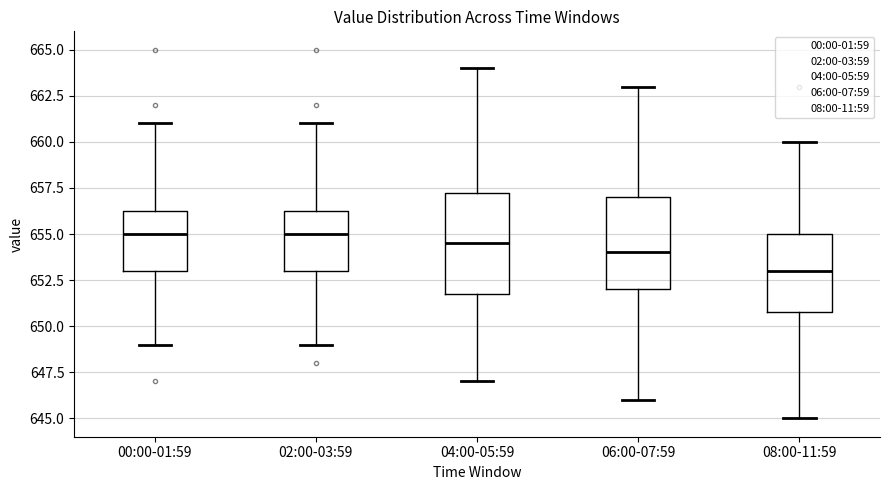

Where does the lower whisker of the box for 08:00-11:59 end on the y-axis? The values are not printed on the chart, so give them approximately, as read against the axis.

645.0